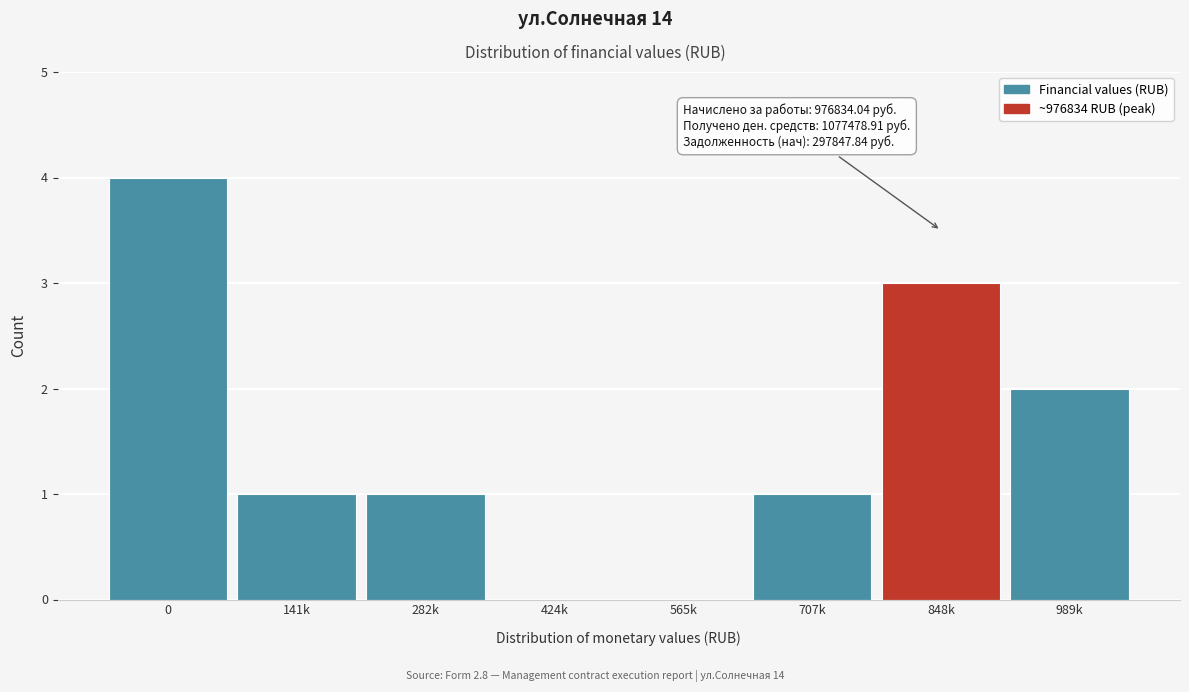

Reading left to right, list all the values displayed in this chart.

0=4	141k=1	282k=1	424k=0	565k=0	707k=1	848k=3	989k=2